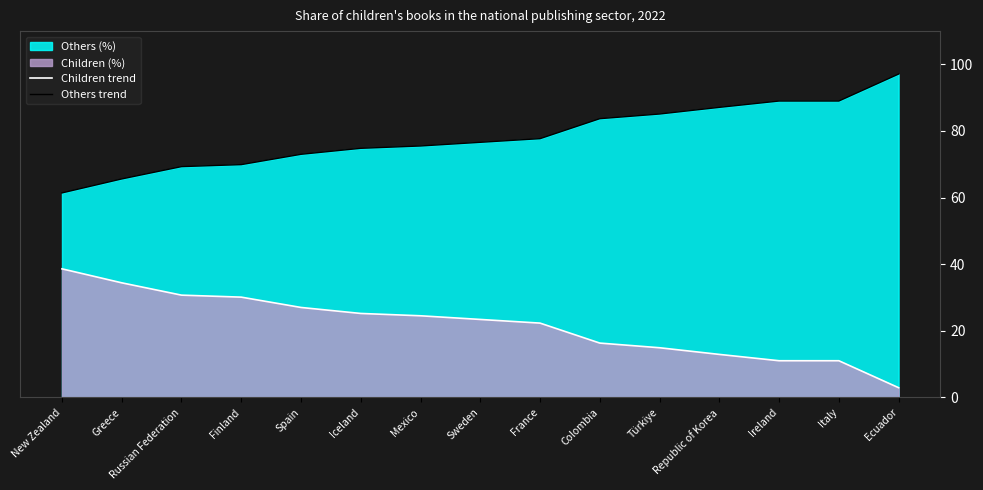

What is the total value across all series at New Zealand?

100.0